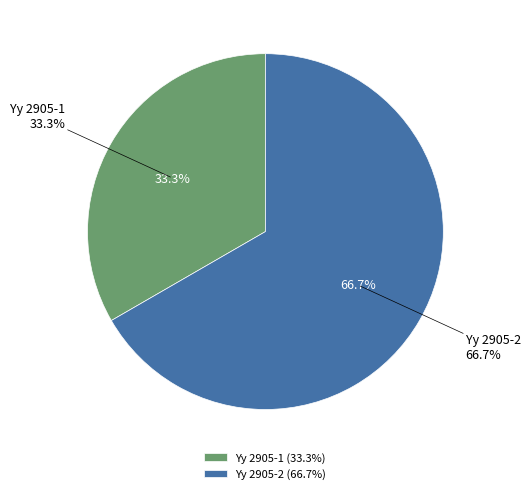

The Yy 2905-2 slice represents 67% of the pie. True or false?

True